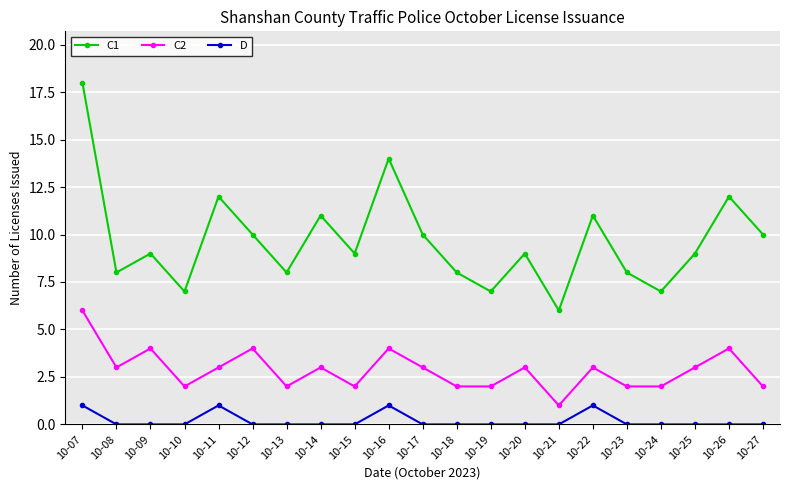

Reading left to right, transcribe all the data shown in this chart.

C1: 10-07=18	10-08=8	10-09=9	10-10=7	10-11=12	10-12=10	10-13=8	10-14=11	10-15=9	10-16=14	10-17=10	10-18=8	10-19=7	10-20=9	10-21=6	10-22=11	10-23=8	10-24=7	10-25=9	10-26=12	10-27=10
C2: 10-07=6	10-08=3	10-09=4	10-10=2	10-11=3	10-12=4	10-13=2	10-14=3	10-15=2	10-16=4	10-17=3	10-18=2	10-19=2	10-20=3	10-21=1	10-22=3	10-23=2	10-24=2	10-25=3	10-26=4	10-27=2
D: 10-07=1	10-08=0	10-09=0	10-10=0	10-11=1	10-12=0	10-13=0	10-14=0	10-15=0	10-16=1	10-17=0	10-18=0	10-19=0	10-20=0	10-21=0	10-22=1	10-23=0	10-24=0	10-25=0	10-26=0	10-27=0